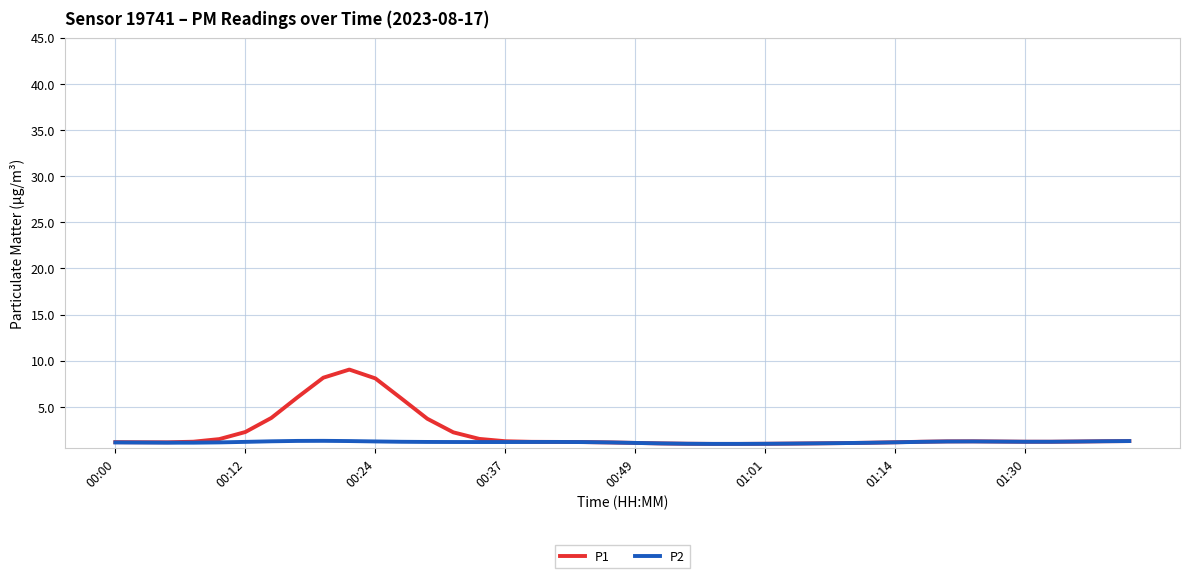

True or false: P1 has more than 0 points higher than both neighbors.

True